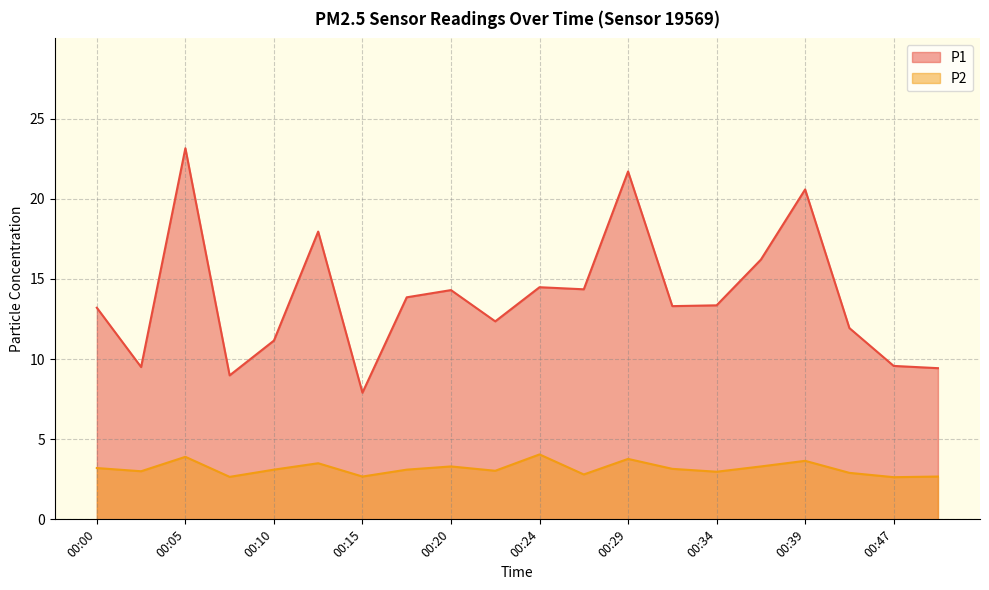

Reading left to right, transcribe all the data shown in this chart.

P1: 13.2	9.5	23.1	9.0	11.2	17.9	7.9	13.8	14.3	12.3	14.5	14.3	21.7	13.3	13.3	16.2	20.6	11.9	9.6	9.4
P2: 3.2	3.0	3.9	2.6	3.1	3.5	2.7	3.1	3.3	3.0	4.0	2.8	3.8	3.1	3.0	3.3	3.6	2.9	2.6	2.7